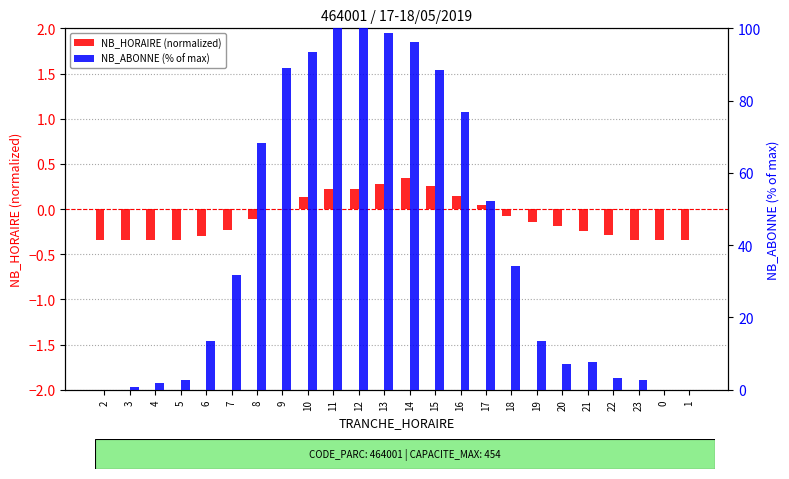

True or false: NB_ABONNE (% of max) has a value of 96.1 at 14.

True